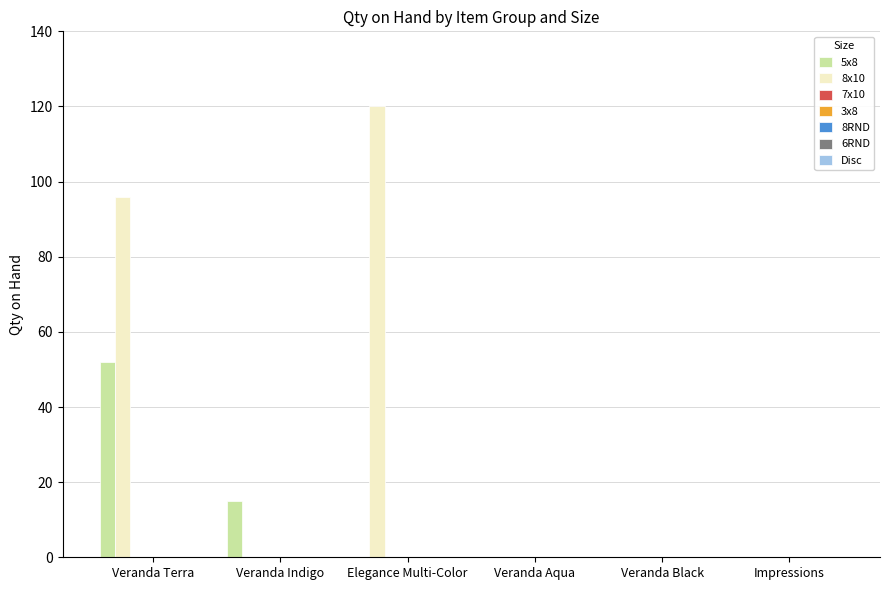

What is the sum of all 5x8 values?

67